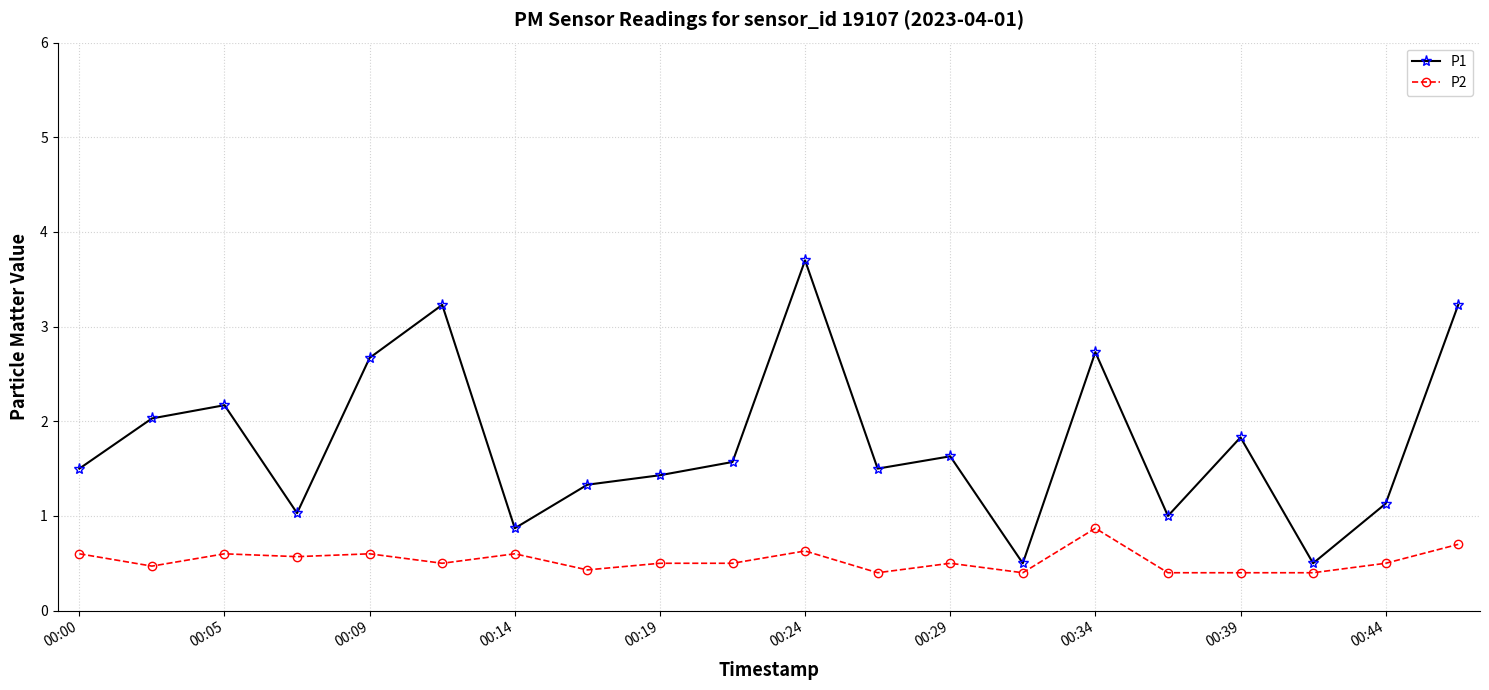

What is the value of the P1 point at the 14th from the left?

0.5